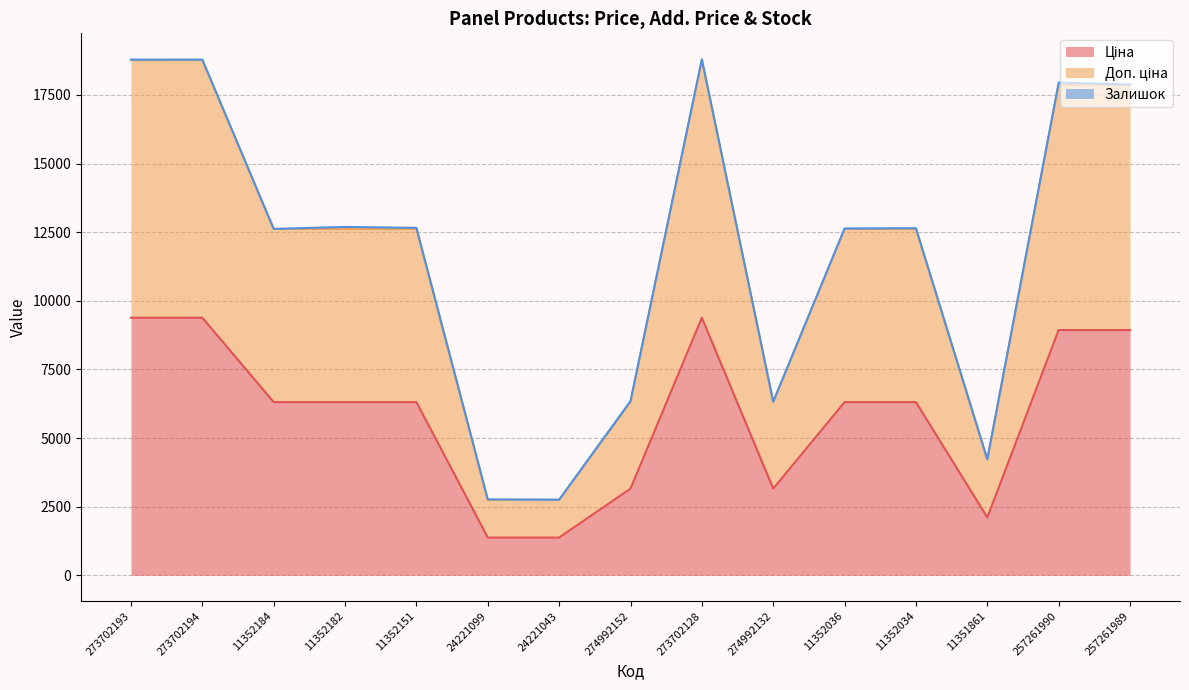

Which series has the largest total across all categories?

Доп. ціна